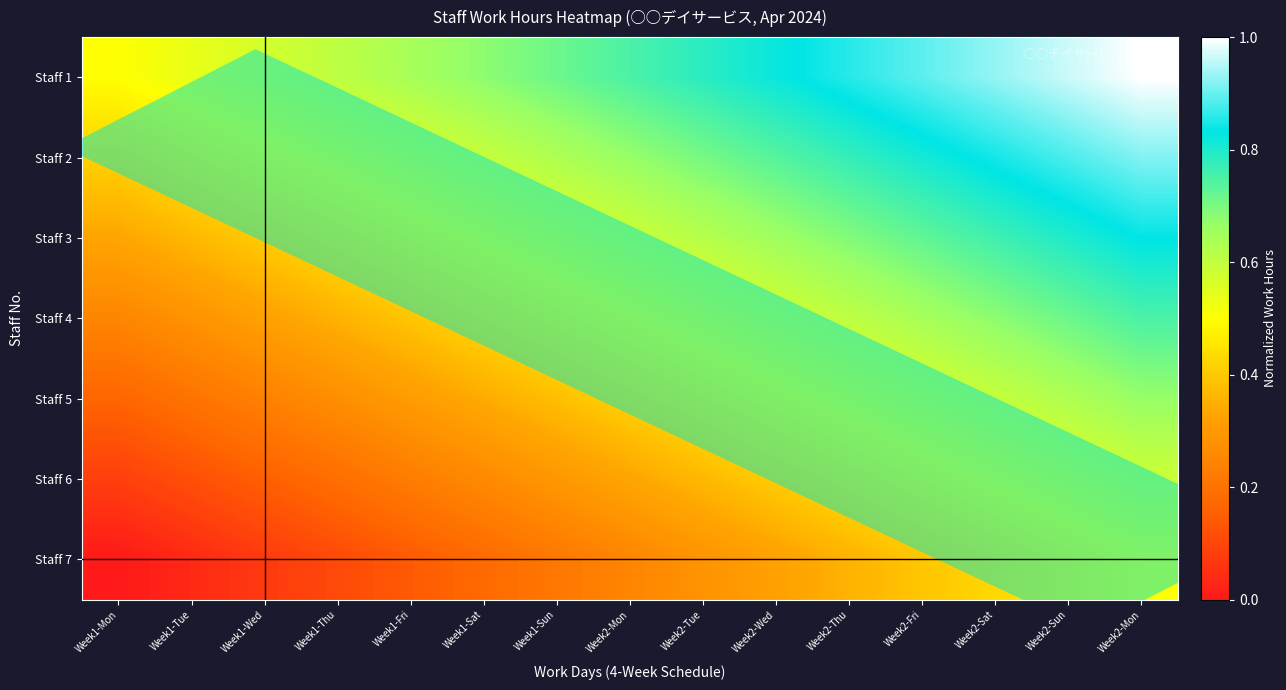

Which series has the largest total across all categories?

Staff 1